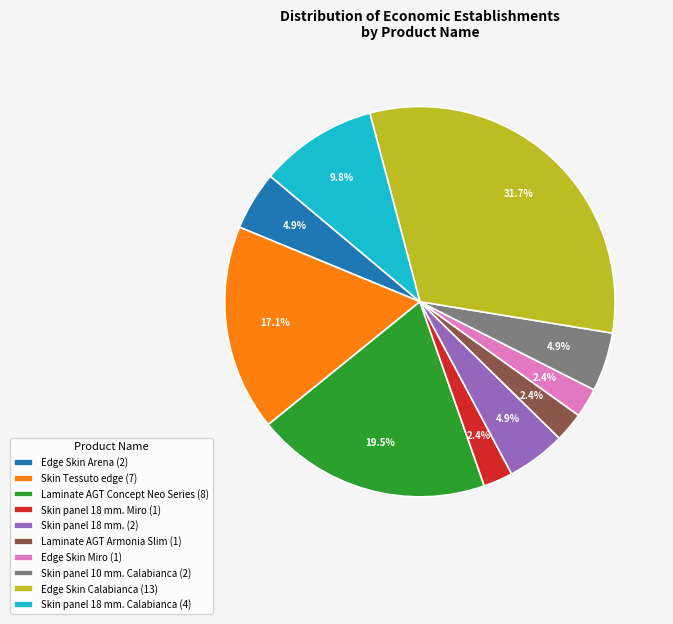

What percentage do Edge Skin Arena (2) and Edge Skin Calabianca (13) together represent?

36.6%